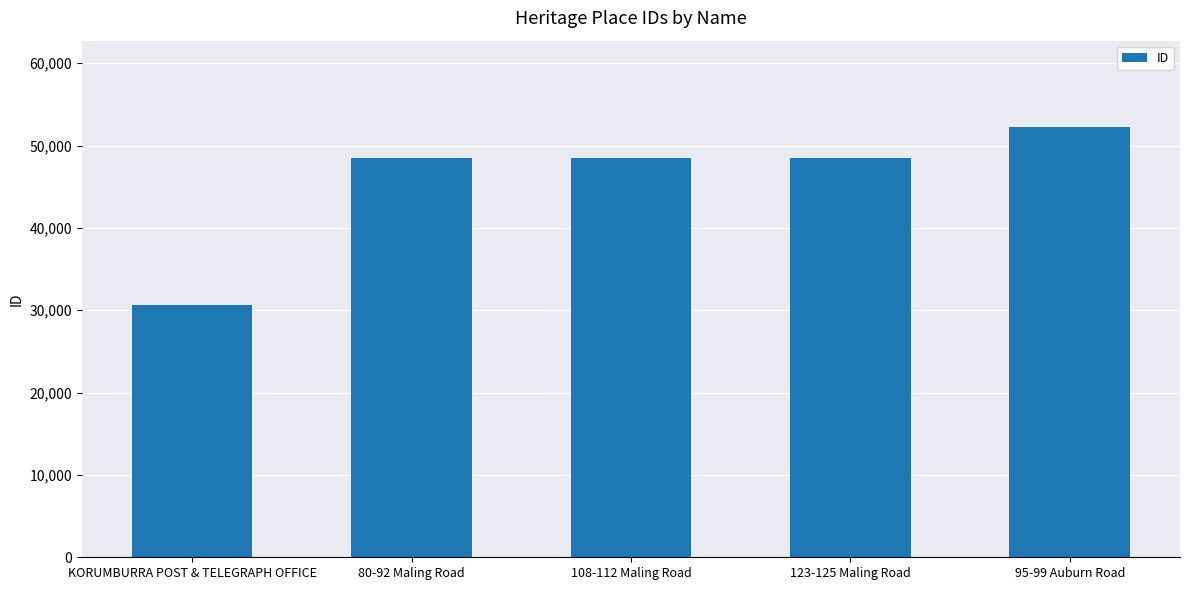

What is the label of the 5th bar from the right?

KORUMBURRA POST & TELEGRAPH OFFICE